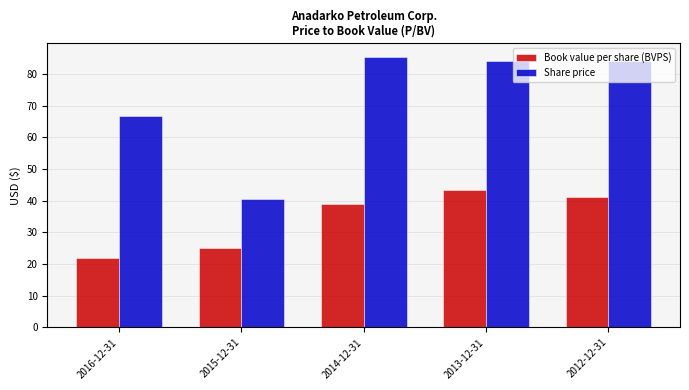

List the series in order of their peak value, lowest first.

Book value per share (BVPS), Share price